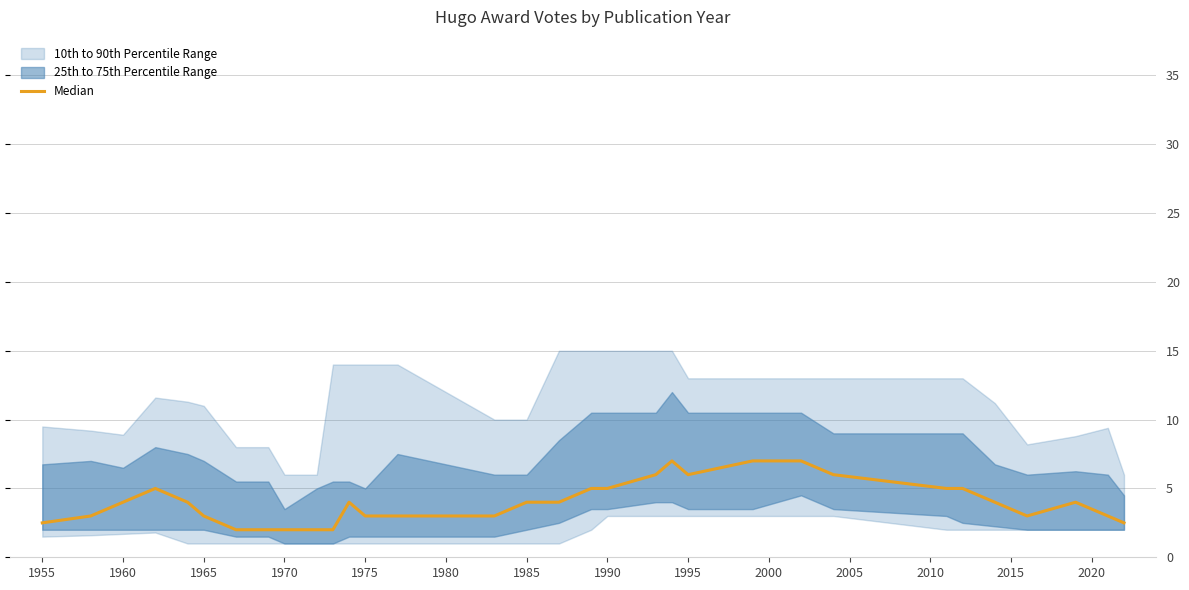

What is the label of the 25th point from the right?

1990